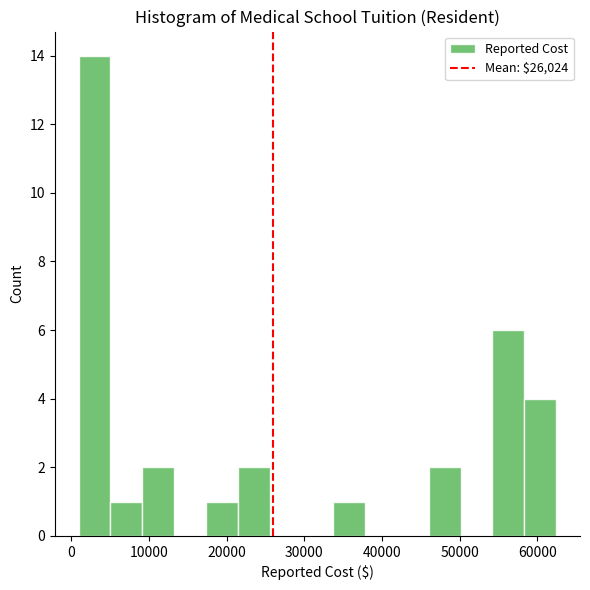

Reading left to right, transcribe this chart: for each bar, give the range it covers on the x-axis and its height. Neither the bar edges nor the heights are printed on the chart, so give them approximately, as read against the axes.

1000 to 5000: 14
5000 to 9000: 1
9000 to 13000: 2
13000 to 17000: 0
17000 to 21000: 1
21000 to 26000: 2
26000 to 30000: 0
30000 to 34000: 0
34000 to 38000: 1
38000 to 42000: 0
42000 to 46000: 0
46000 to 50000: 2
50000 to 54000: 0
54000 to 58000: 6
58000 to 62000: 4